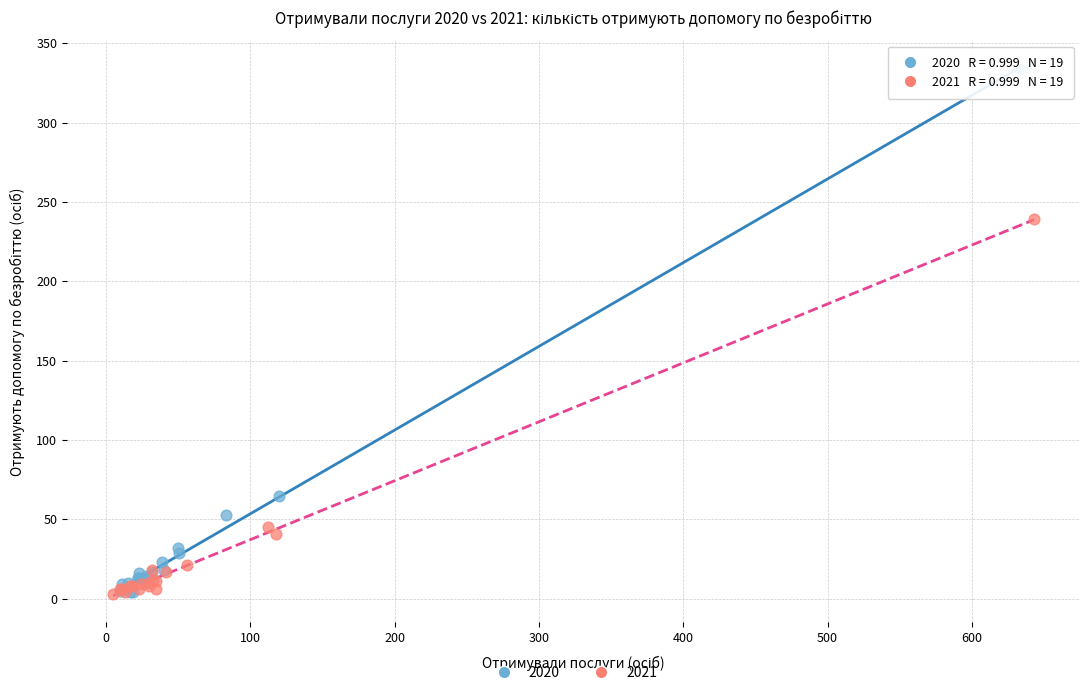

Which series has the largest Y range (max minus min)?

2020